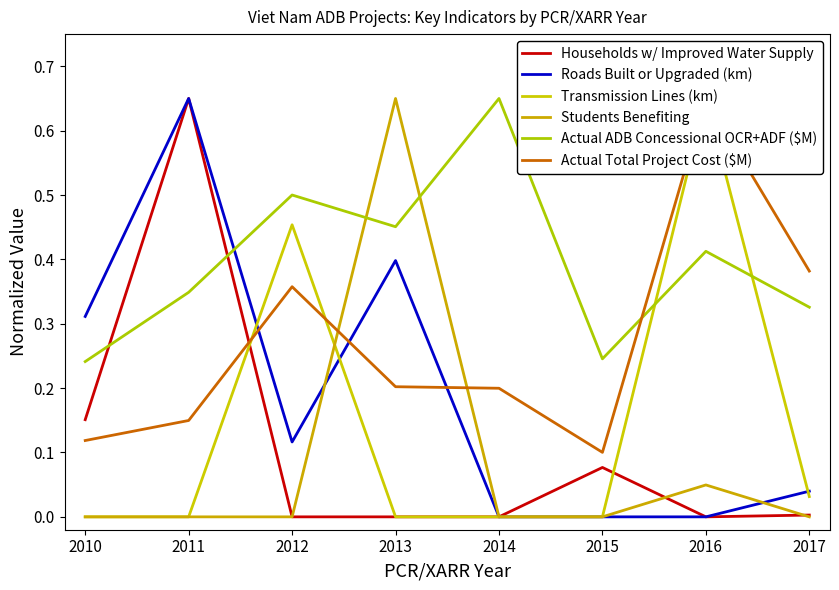

How many interior local peaks does the Actual Total Project Cost ($M) series have?

2